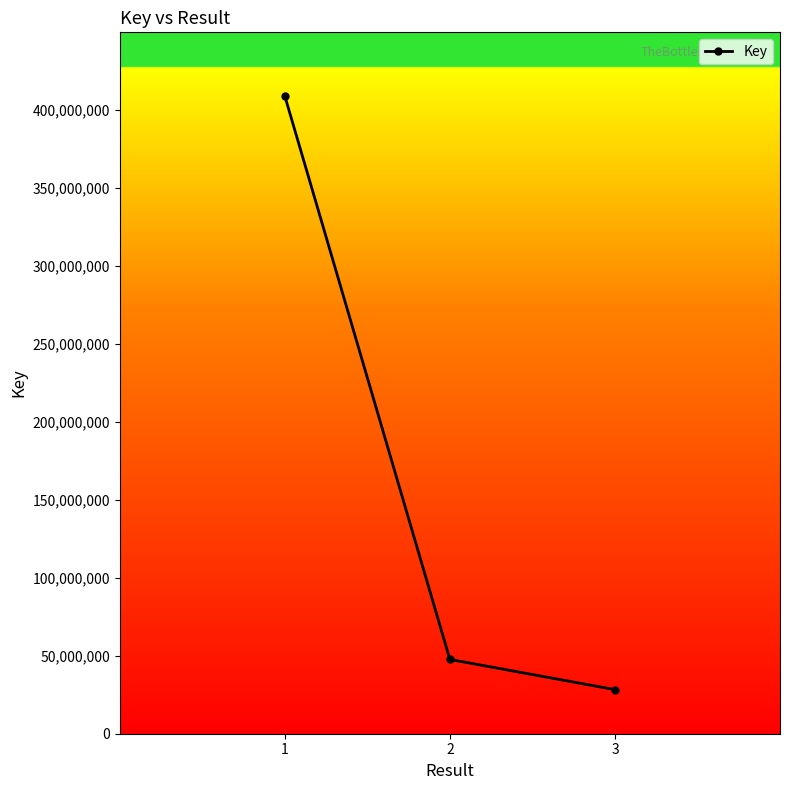

What is the change in value from 1 to 2?

-361242977